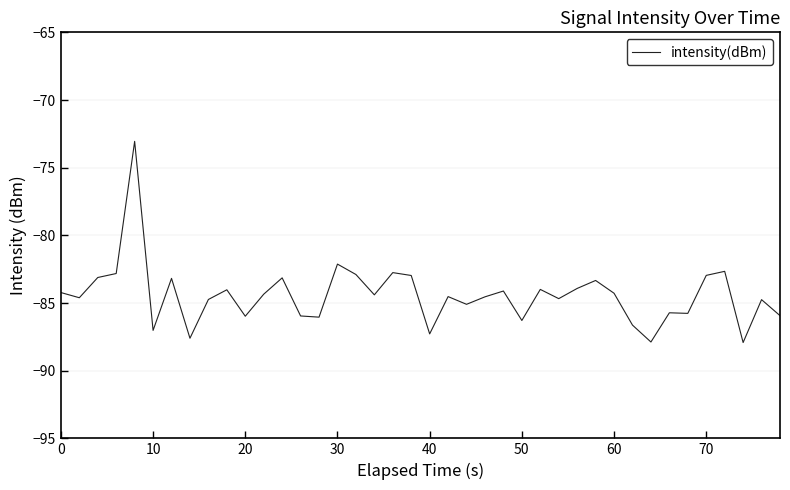

What is the greatest value displayed?

-73.1